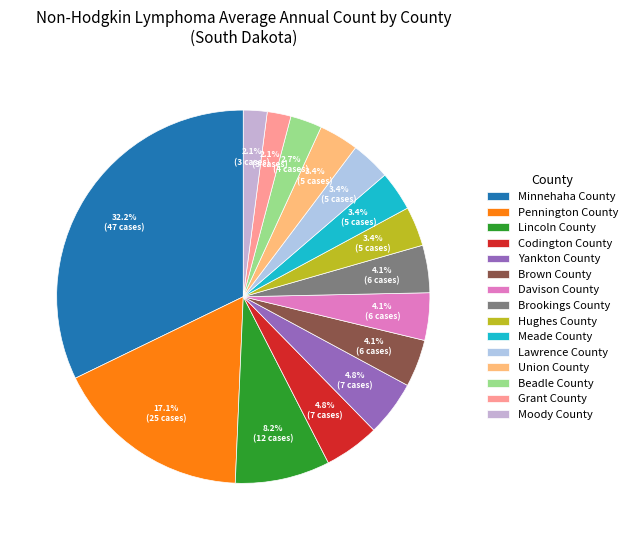

Rank the categories by value from highest to lowest.

Minnehaha County, Pennington County, Lincoln County, Codington County, Yankton County, Brown County, Davison County, Brookings County, Hughes County, Meade County, Lawrence County, Union County, Beadle County, Grant County, Moody County